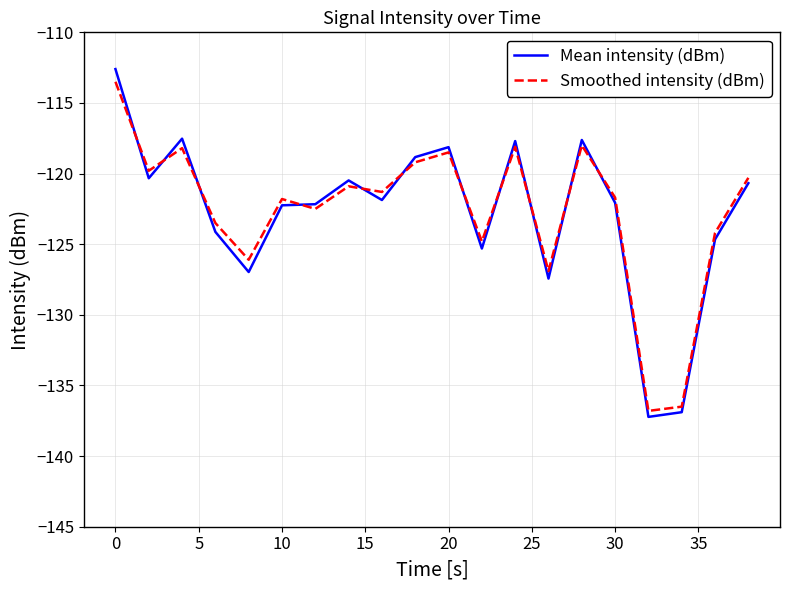

What is the difference between the maximum and minimum values in the Smoothed intensity (dBm) series?

23.3